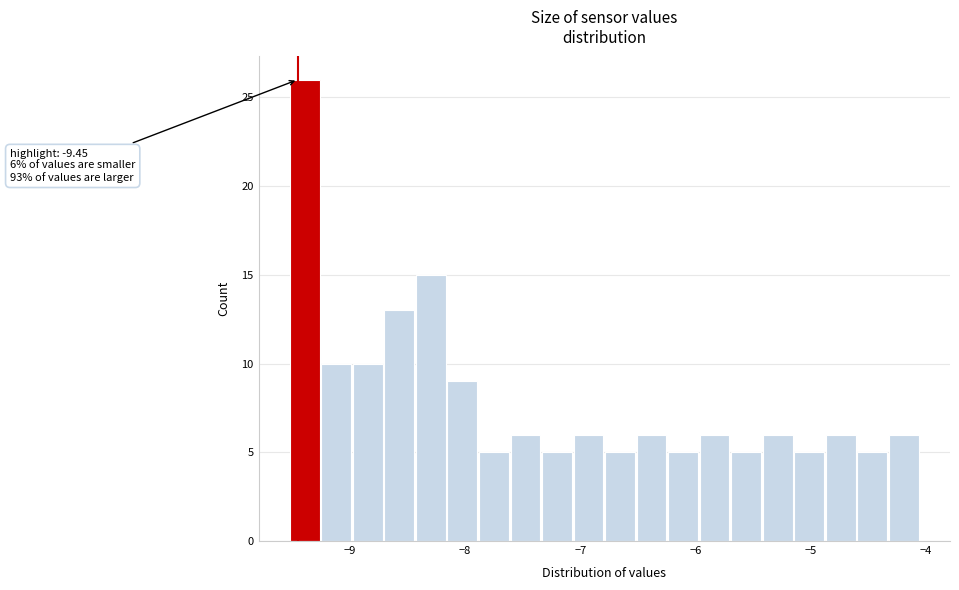

Read against the x-axis, roughly where is the centre of the tallest bar?

-9.4